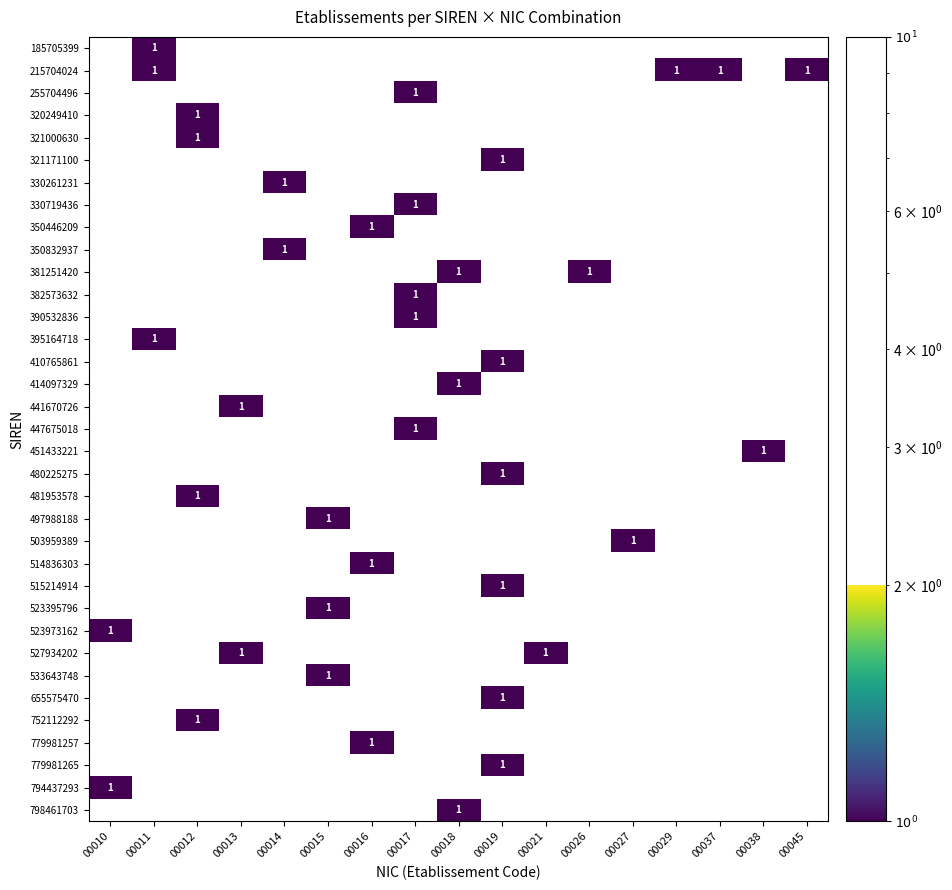

Which series changed the most between 00012 and 00045?

215704024